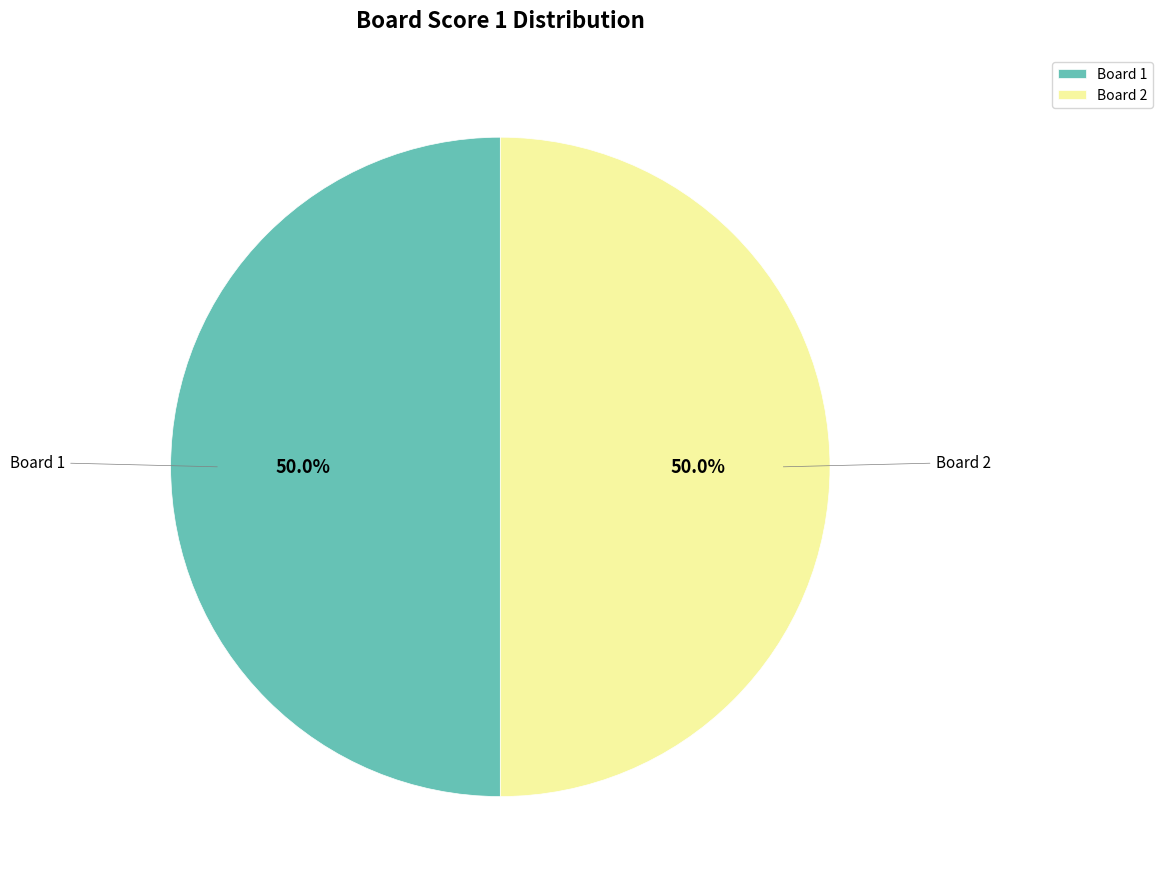

How many slices are in this pie chart?

2